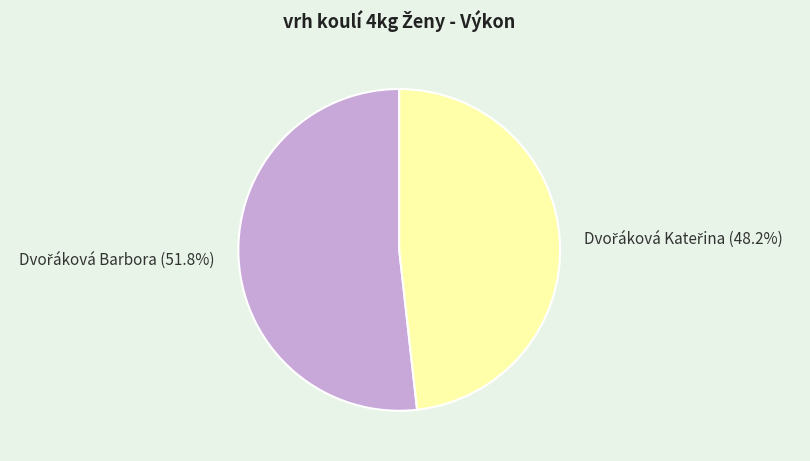

Count the number of slices in the pie.

2